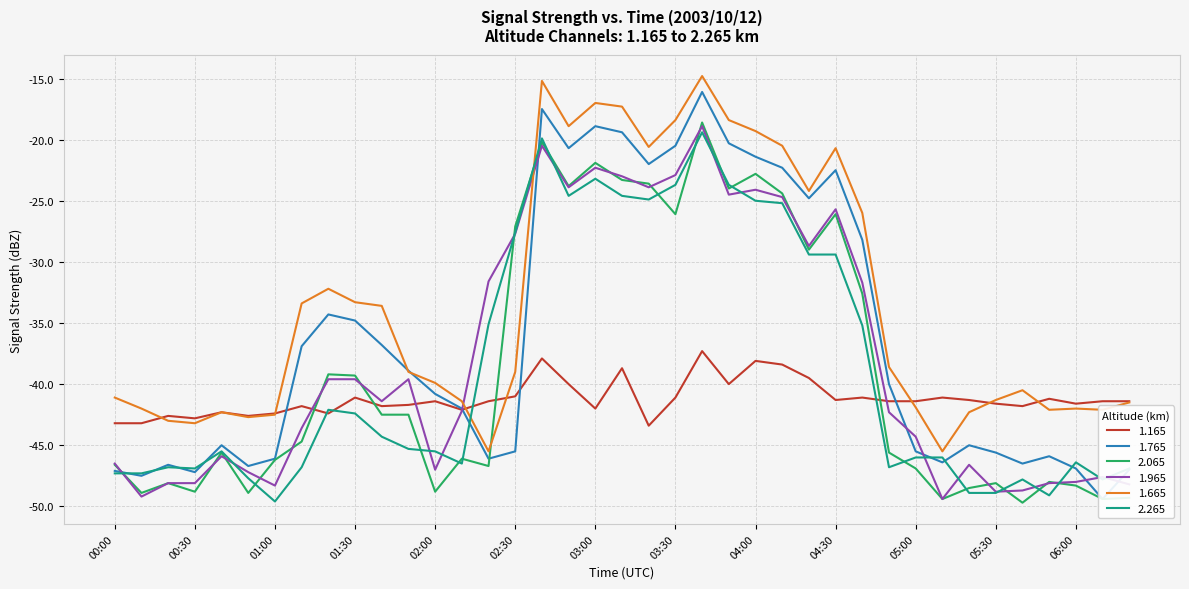

Is this an area chart (filled region under the line)?

No